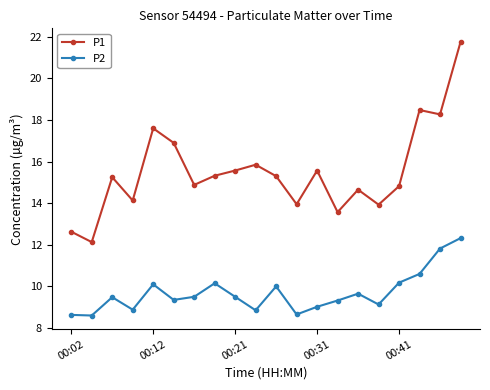

What are all the series names shown in the legend?

P1, P2